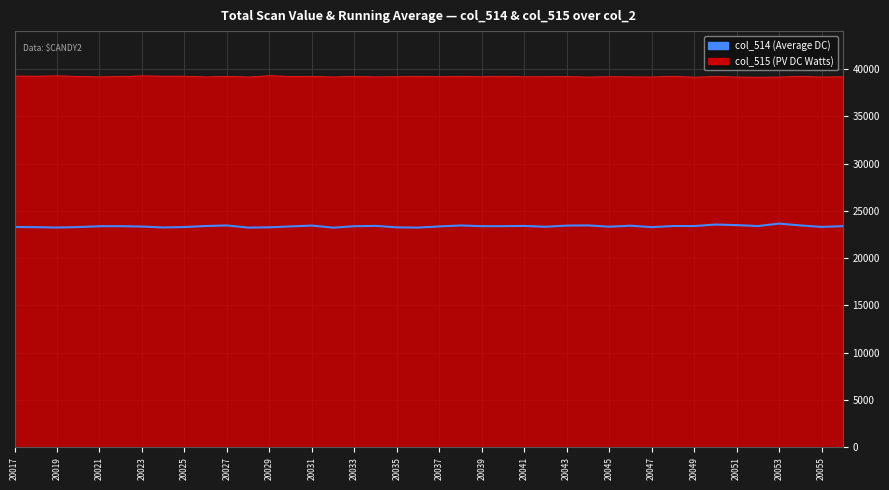

What is the minimum value shown in the chart?

23219